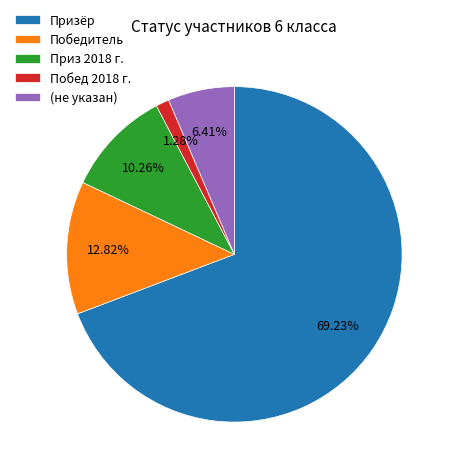

Which category has the biggest portion of the pie?

Призёр